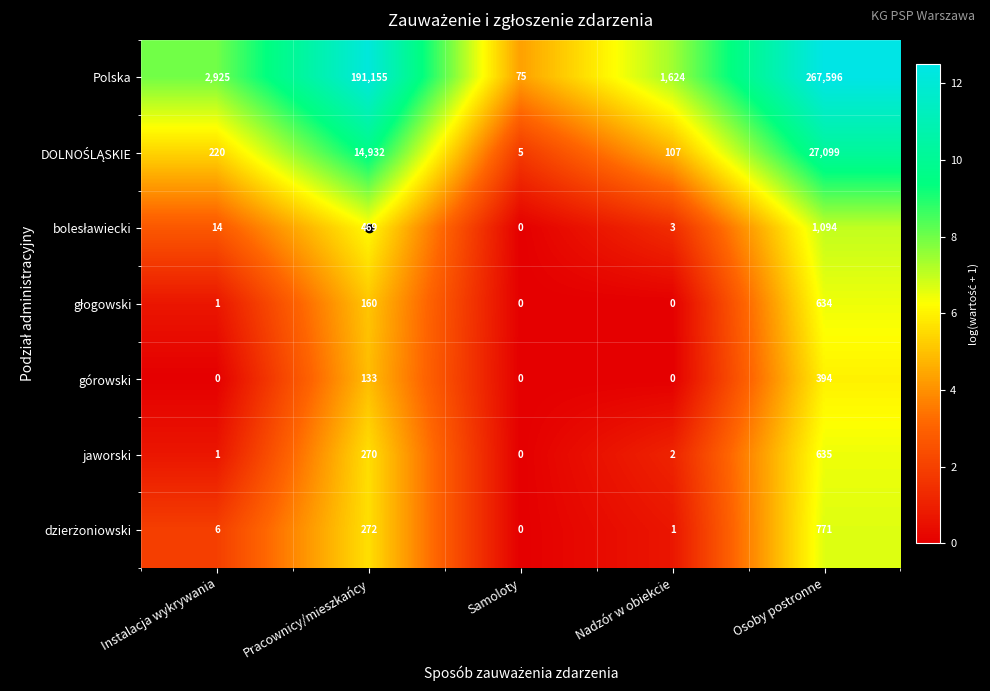

How many górowski values are between 0 and 133?

4